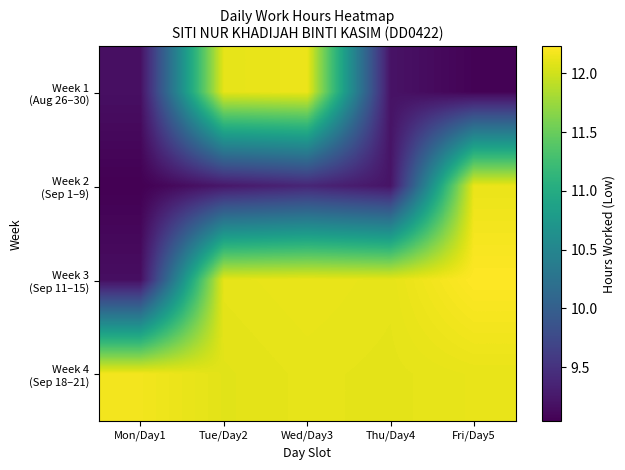

At Tue/Day2, list the series in order from largest to smallest.

Week 1 (Aug 26–30), Week 3 (Sep 11–15), Week 4 (Sep 18–21), Week 2 (Sep 1–9)